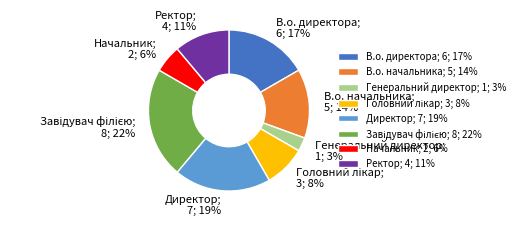

Which has a higher value, Ректор; 4; 11% or Директор; 7; 19%?

Директор; 7; 19%